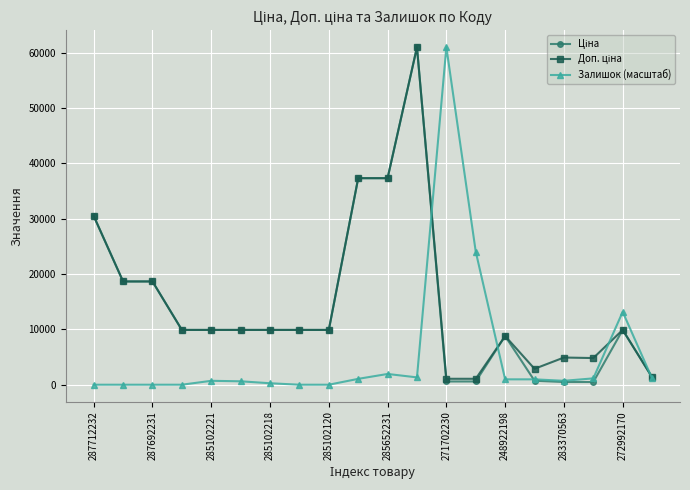

What is the maximum value shown in the chart?

61024.7